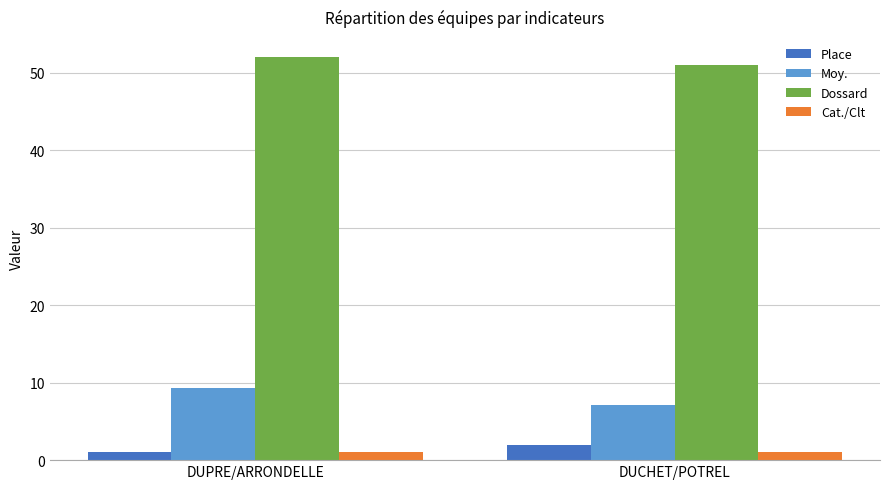

What is the approximate value of Place at DUCHET/POTREL?

2.0